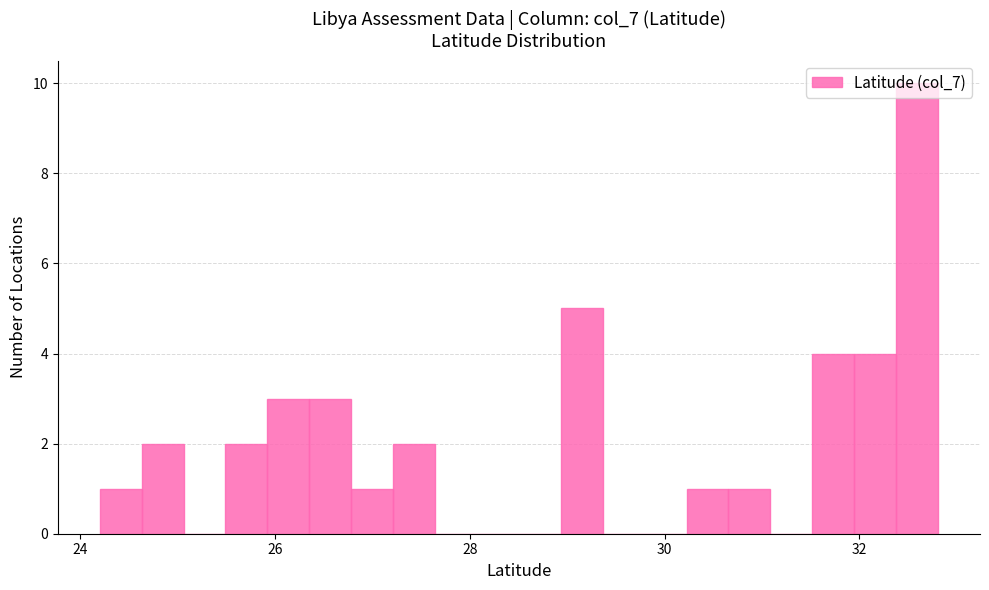

Around what value on the x-axis is the tallest bar? Give the approximate position of its centre, as read against the axis.

32.6